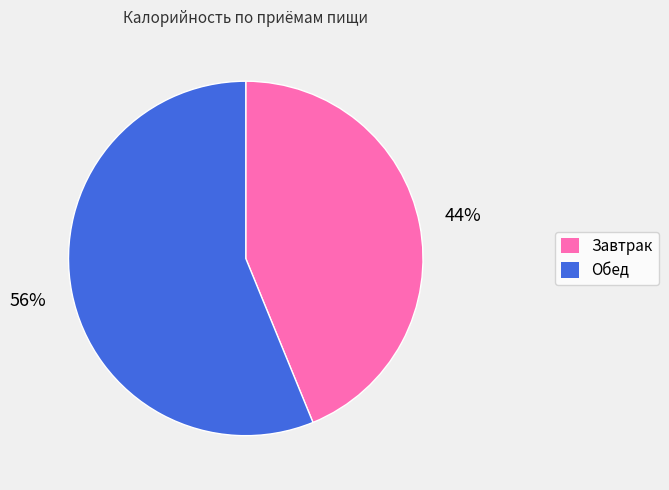

Which slice is the smallest?

Завтрак